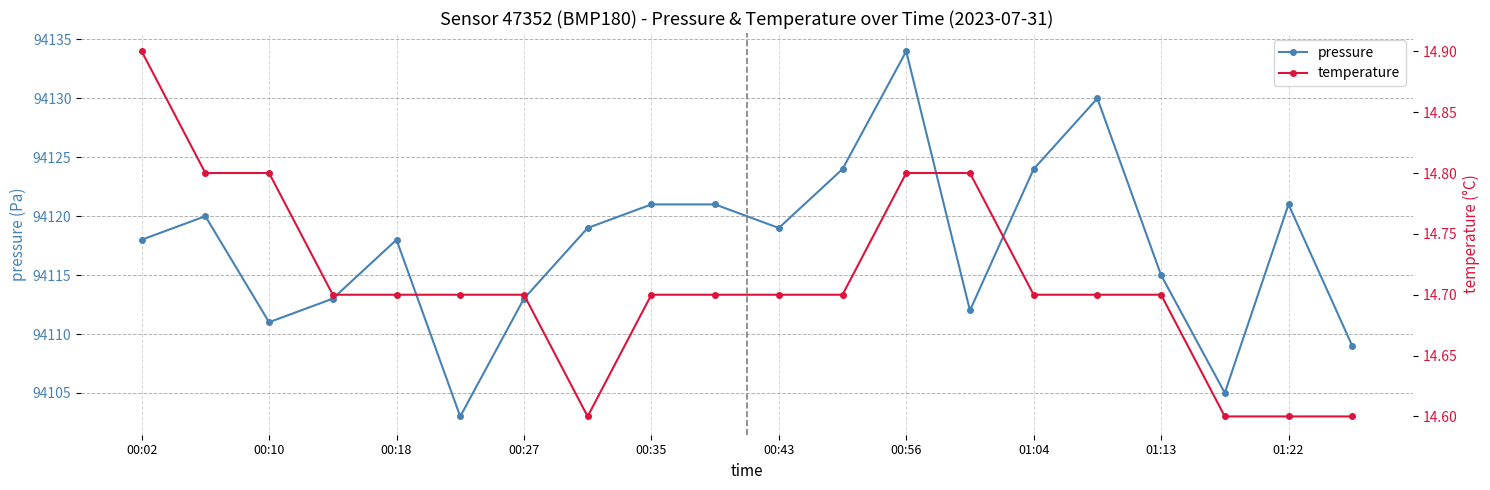

How many interior local valleys does the pressure series have?

5